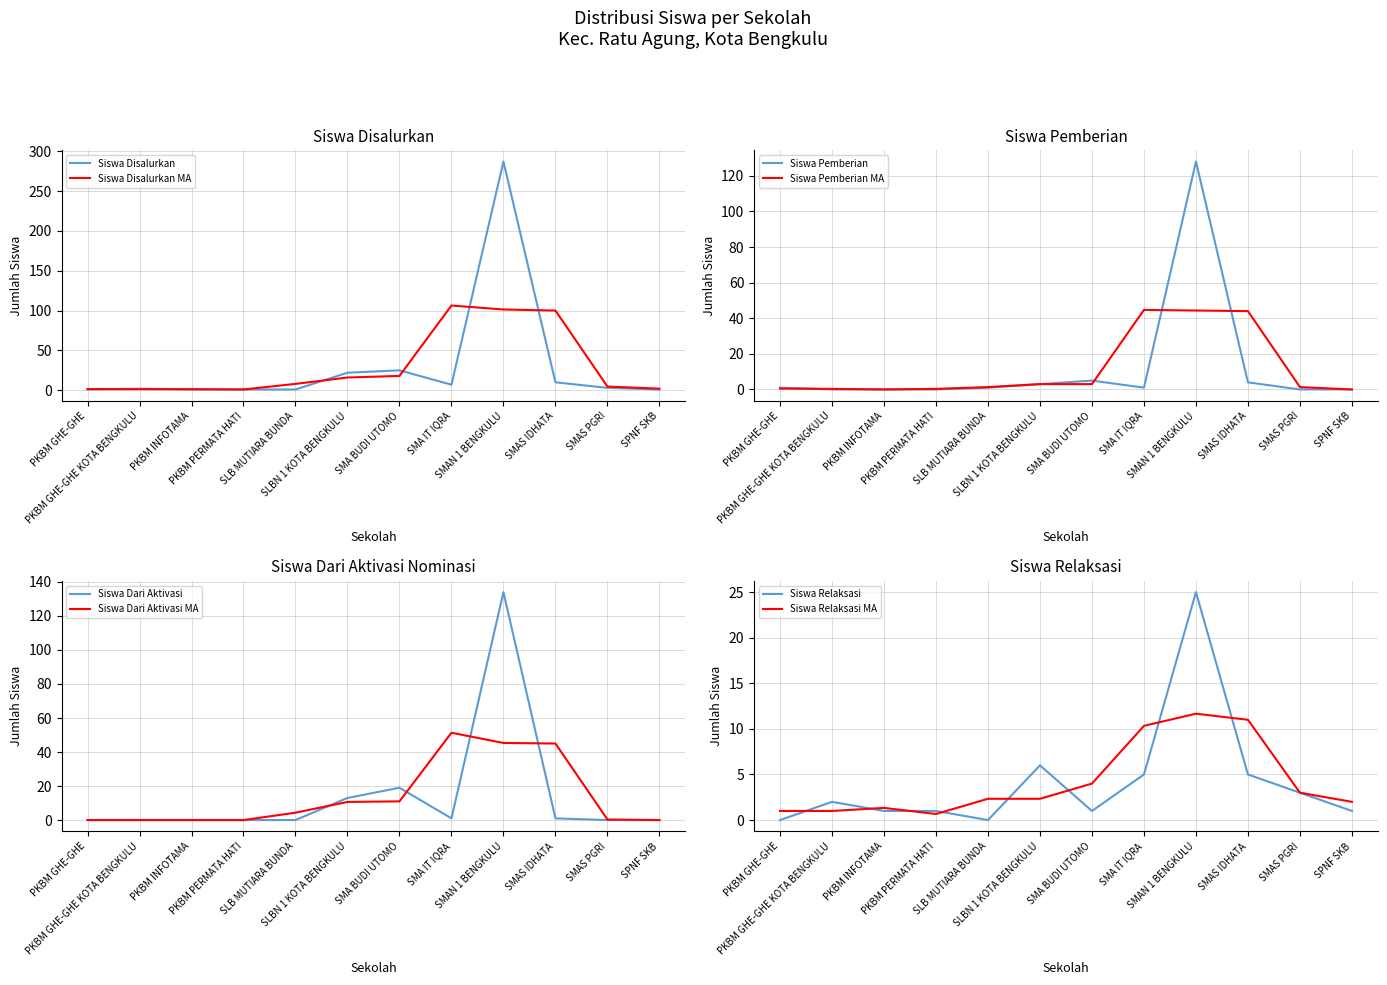

Where is the first local minimum for Siswa Disalurkan?

SMA IT IQRA